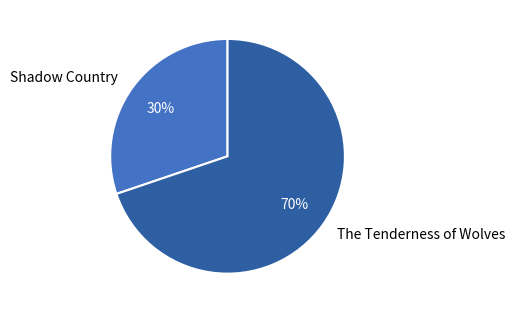

Does any single category account for the majority?

Yes